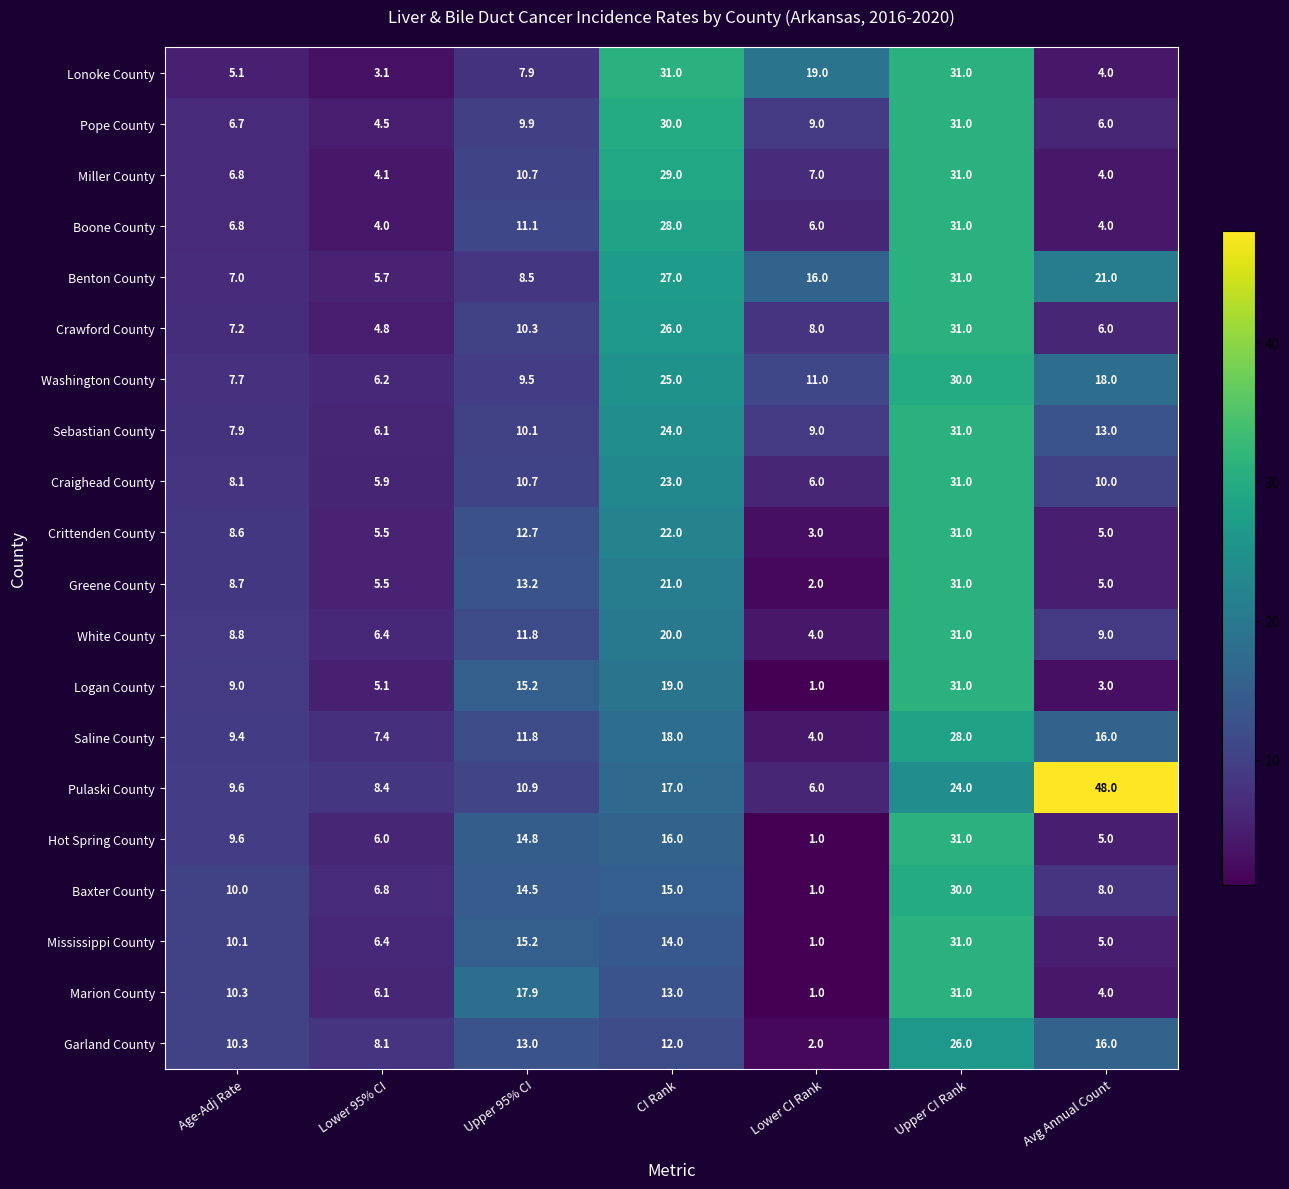

The Sebastian County series shows 2.7 at Avg Annual Count. True or false?

False